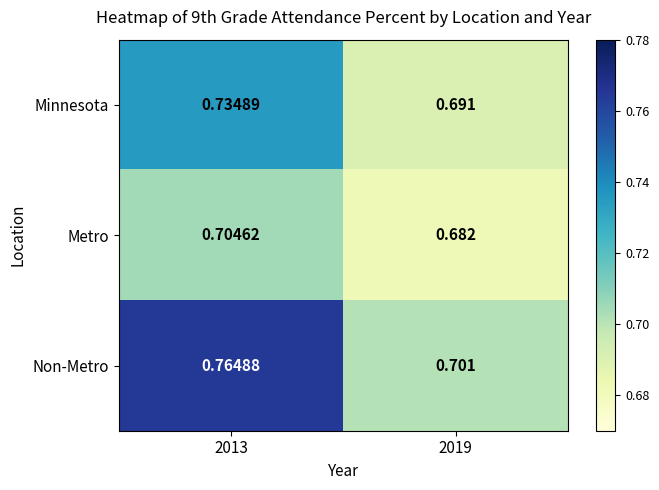

Which series has the largest total across all categories?

Non-Metro